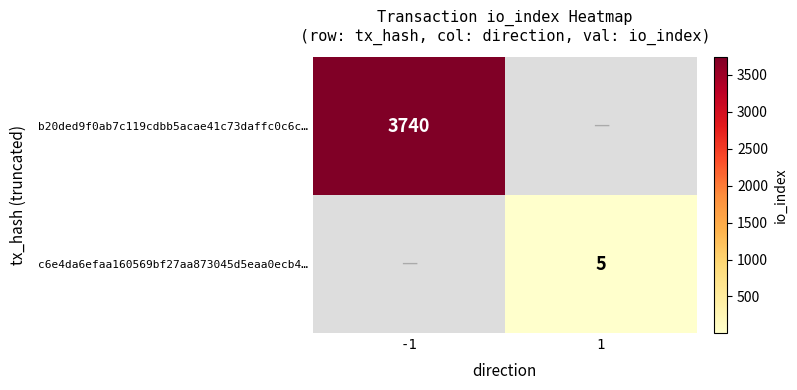

What is the maximum value shown in the chart?

3740.0